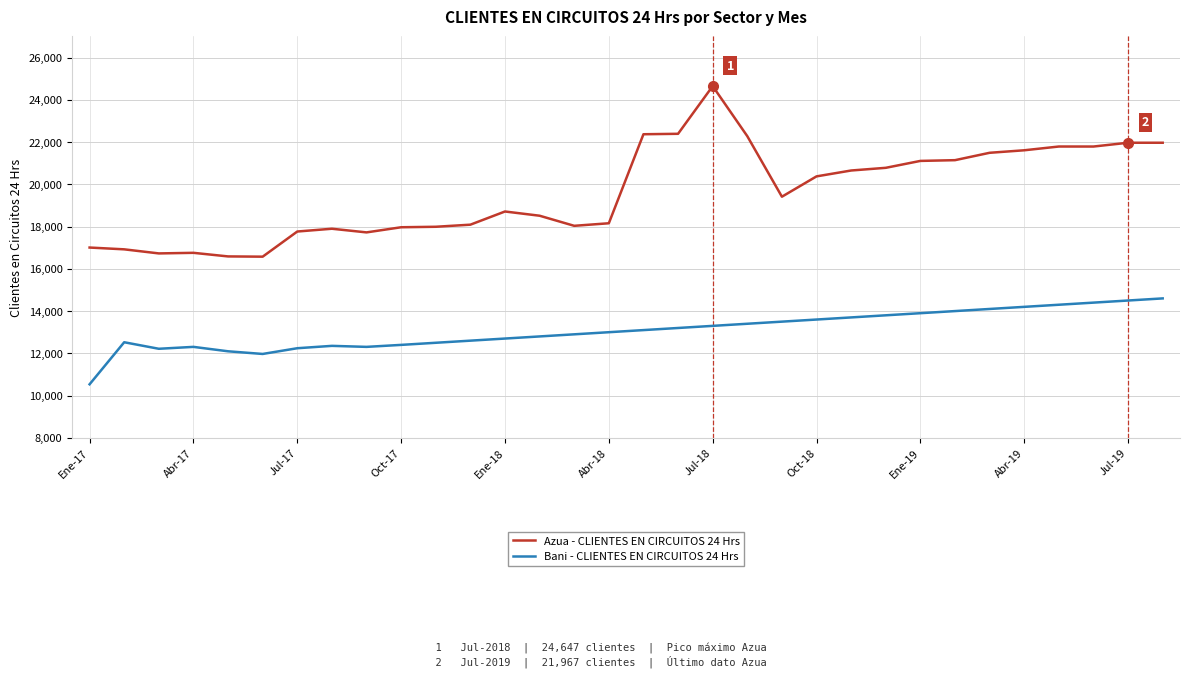

What is the difference between the maximum and minimum values in the Bani - CLIENTES EN CIRCUITOS 24 Hrs series?

4065